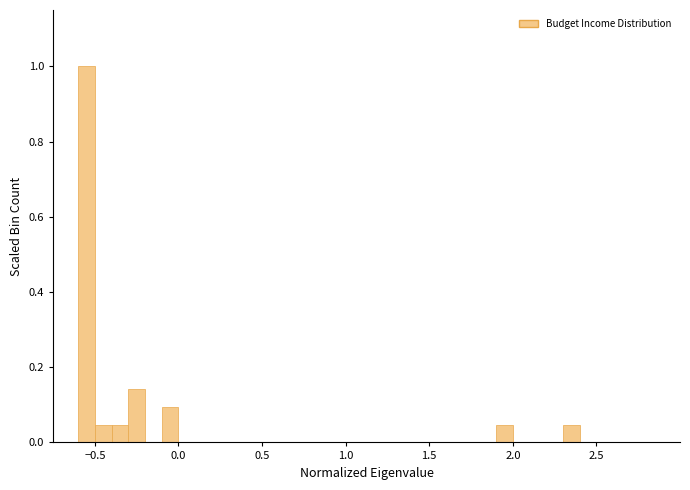

Read against the x-axis, roughly where is the centre of the tallest bar?

-0.55